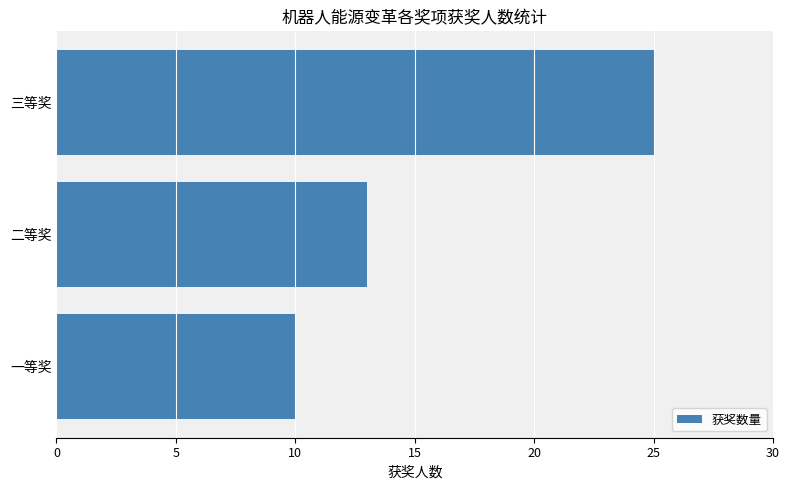

Where is the data nearest to the value 17?

二等奖